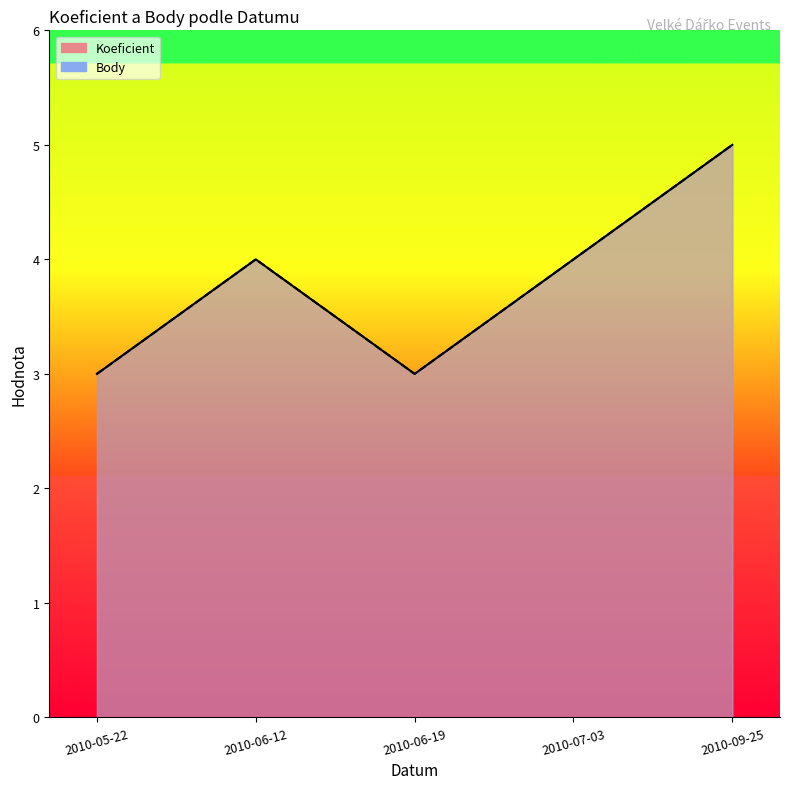

True or false: Body and Koeficient cross at least once.

False